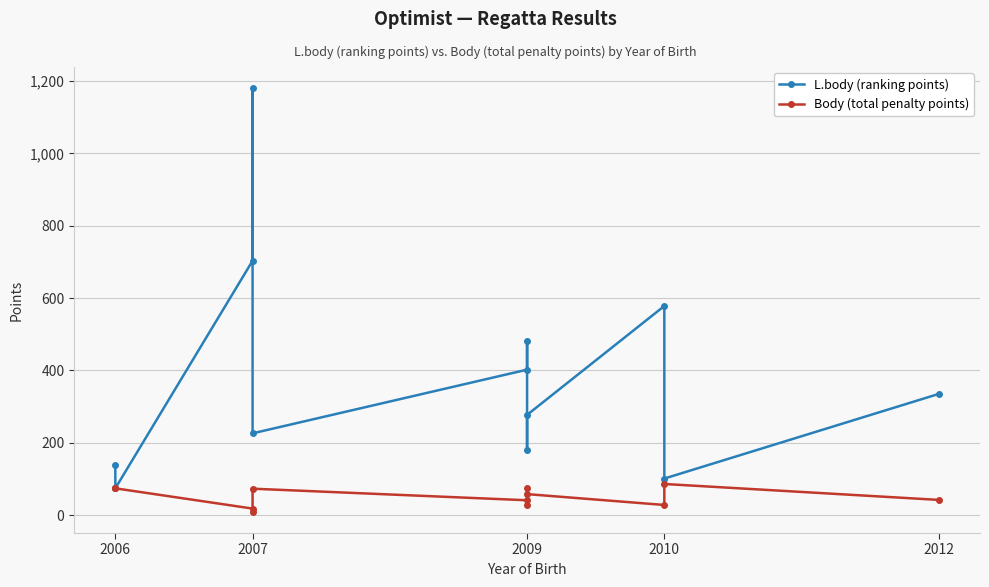

True or false: Body (total penalty points) and L.body (ranking points) intersect in this chart.

False